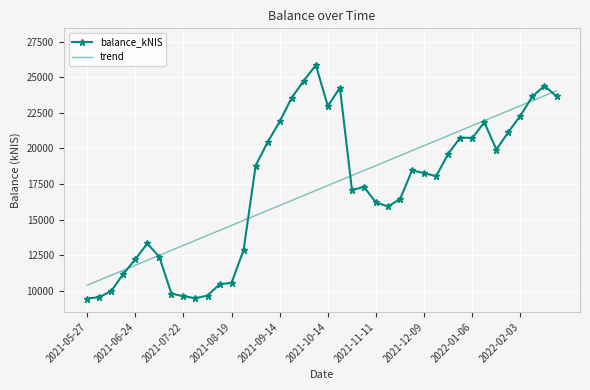

What is the greatest value displayed?

25865.0